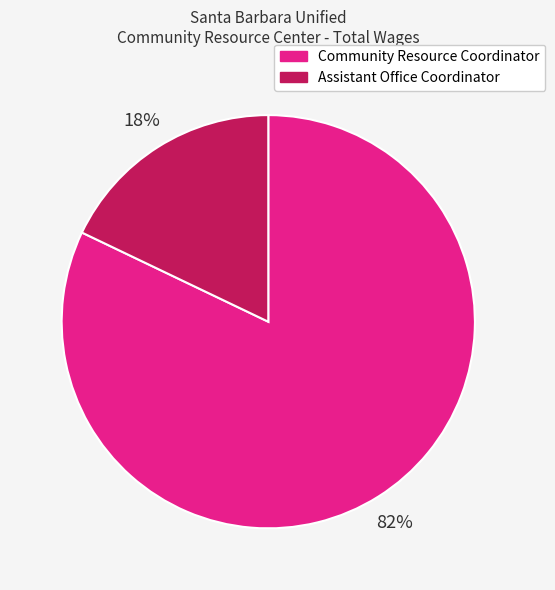

To the nearest percent, what portion does Community Resource Coordinator represent?

82%